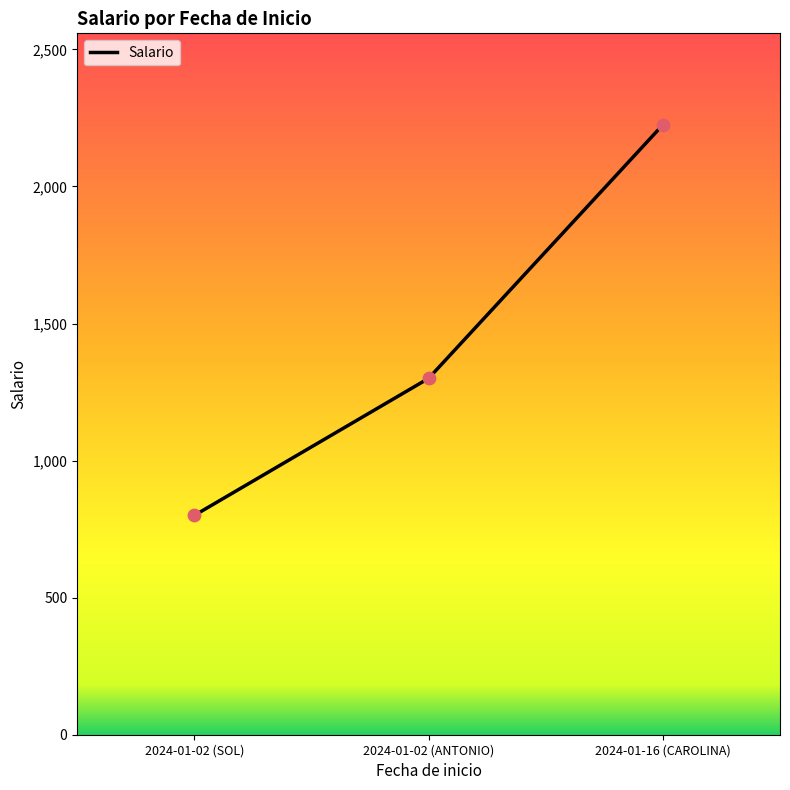

What is the change in value from 2024-01-02 (SOL) to 2024-01-16 (CAROLINA)?

+1425